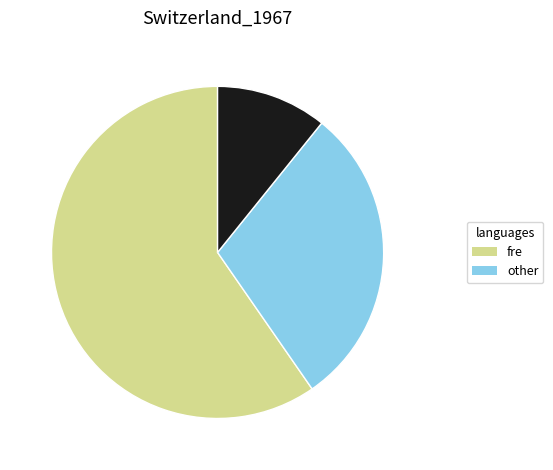

Does any single category account for the majority?

Yes